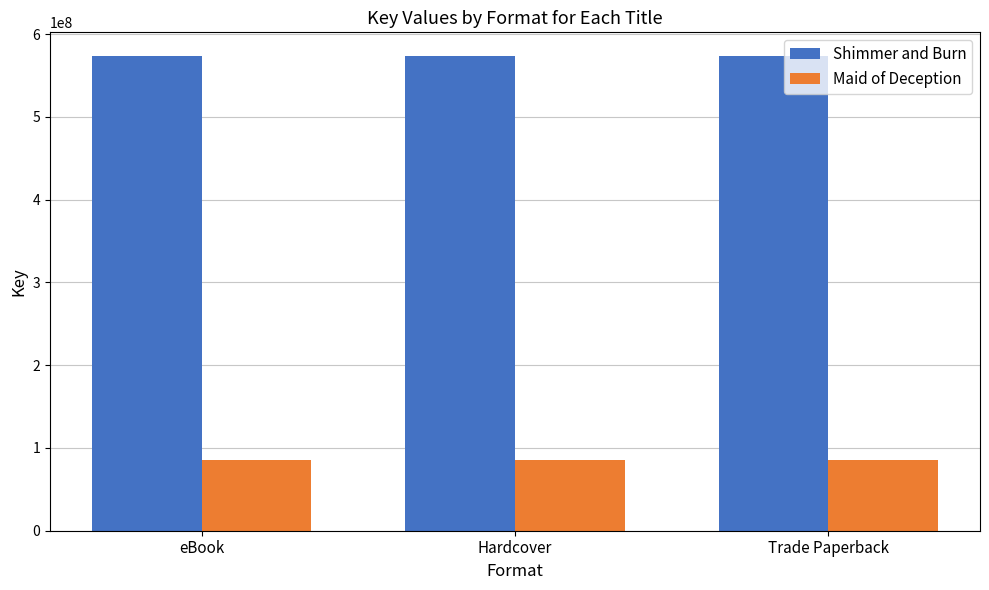

What is the maximum value for Shimmer and Burn?

573406510